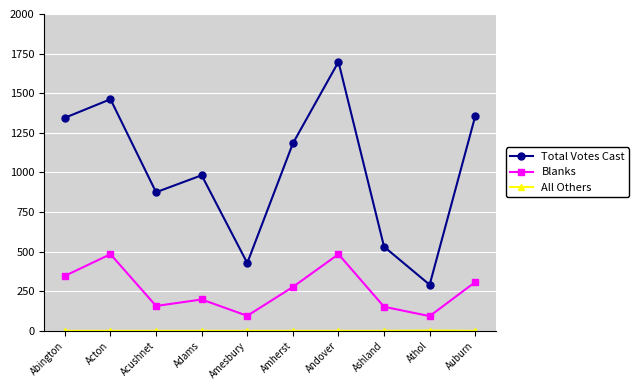

Which series changed the most between Amherst and Andover?

Total Votes Cast